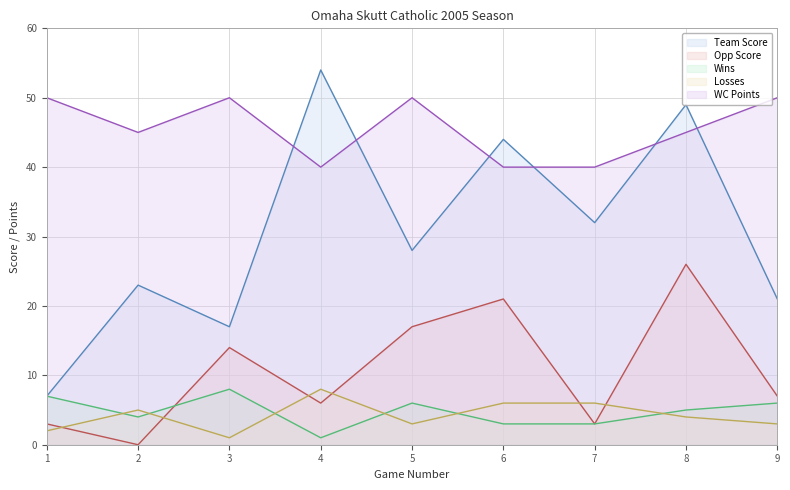

True or false: WC Points and Wins intersect in this chart.

False